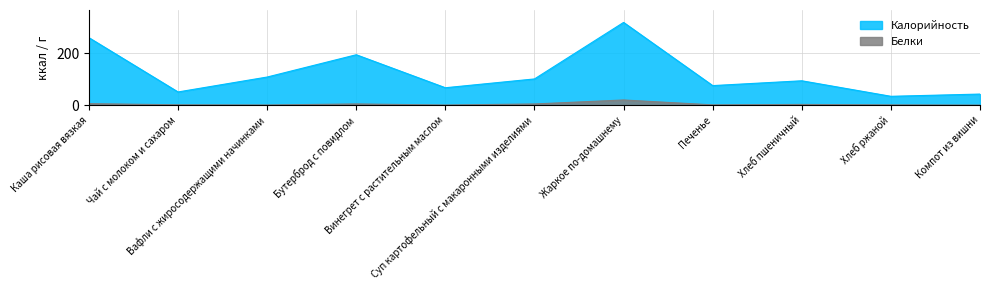

What are all the series names shown in the legend?

Калорийность, Белки